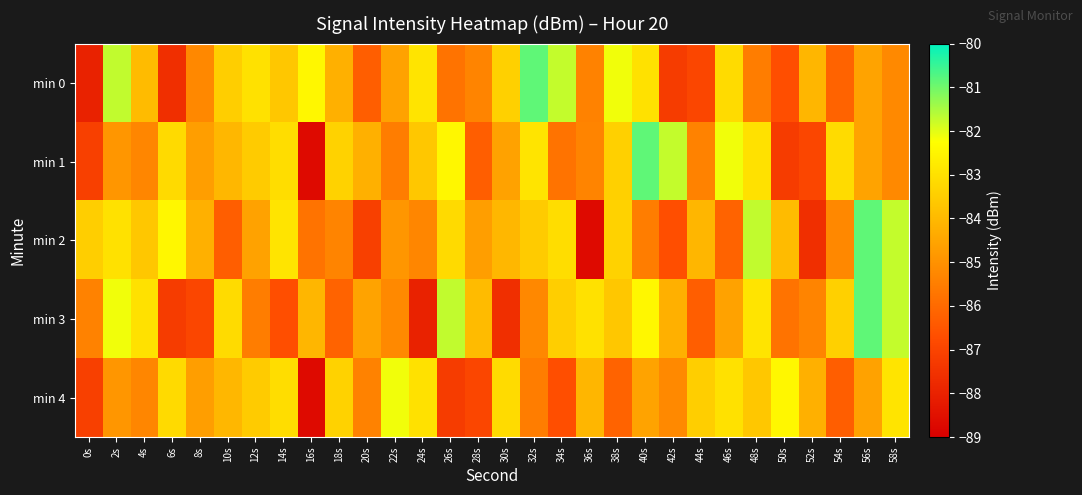

How many categories are shown in the chart?

30